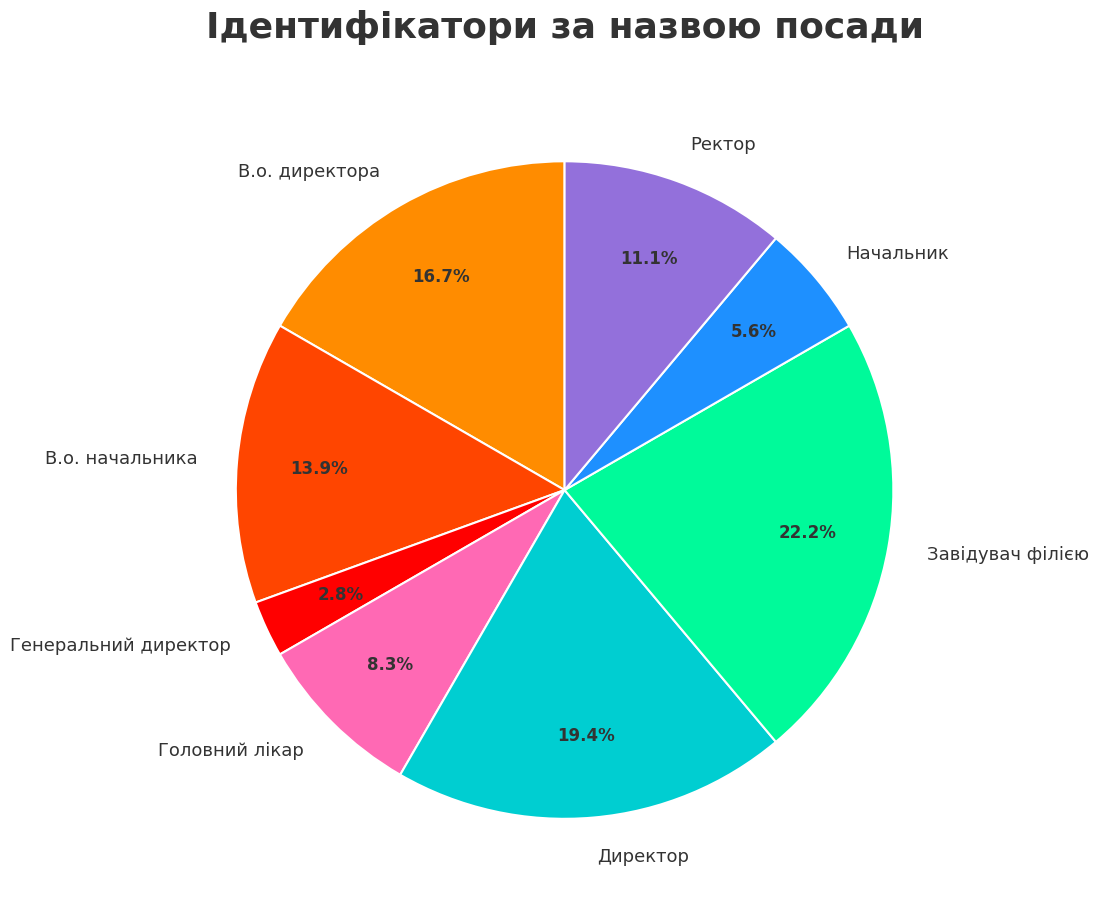

Which has a higher value, В.о. начальника or В.о. директора?

В.о. директора